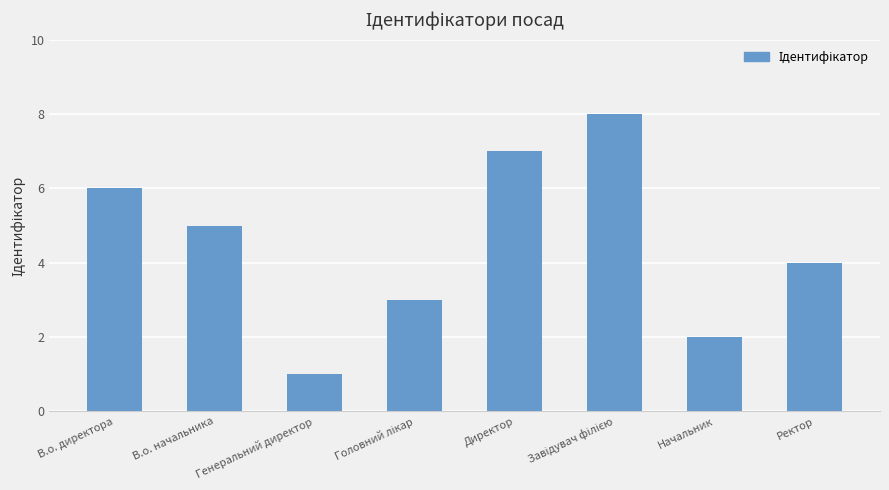

The value at В.о. начальника is 5. True or false?

True